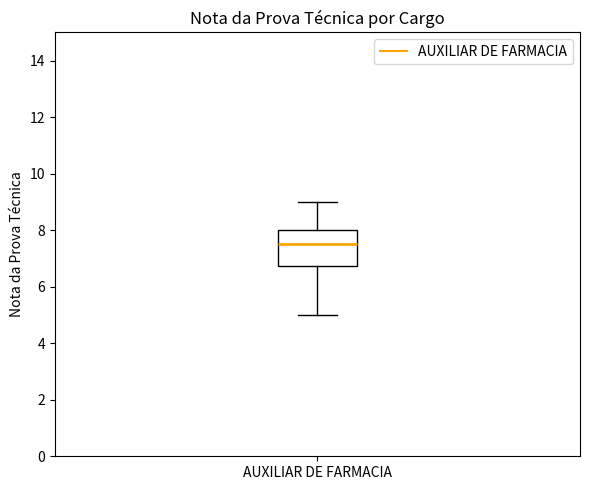

Read this box plot against the y-axis: the position of the median line, the range covered by the box, and the ends of both whiskers. The values are not printed on the chart, so give them approximately, as read against the axis.

median 7.6, box 6.8 to 8.0, whiskers 5.0 to 9.0